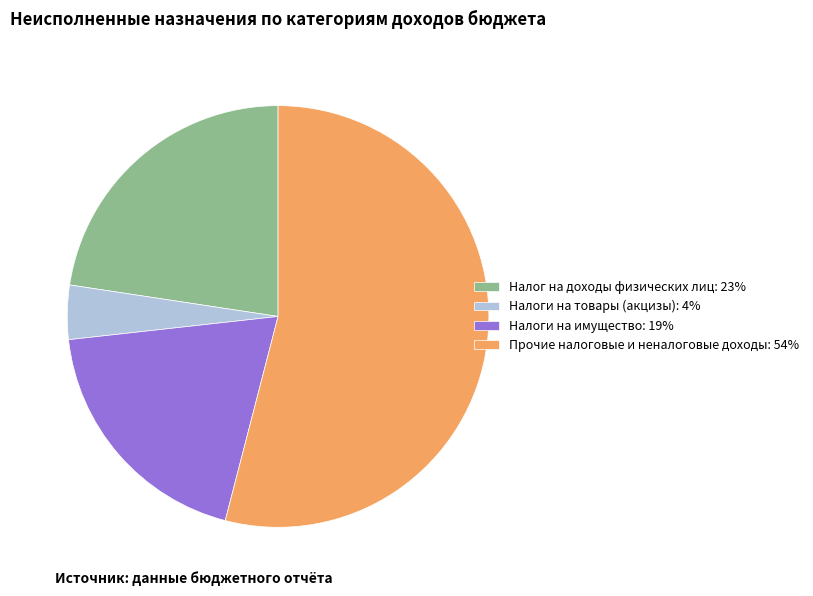

True or false: Налоги на имущество accounts for 33% of the total.

False